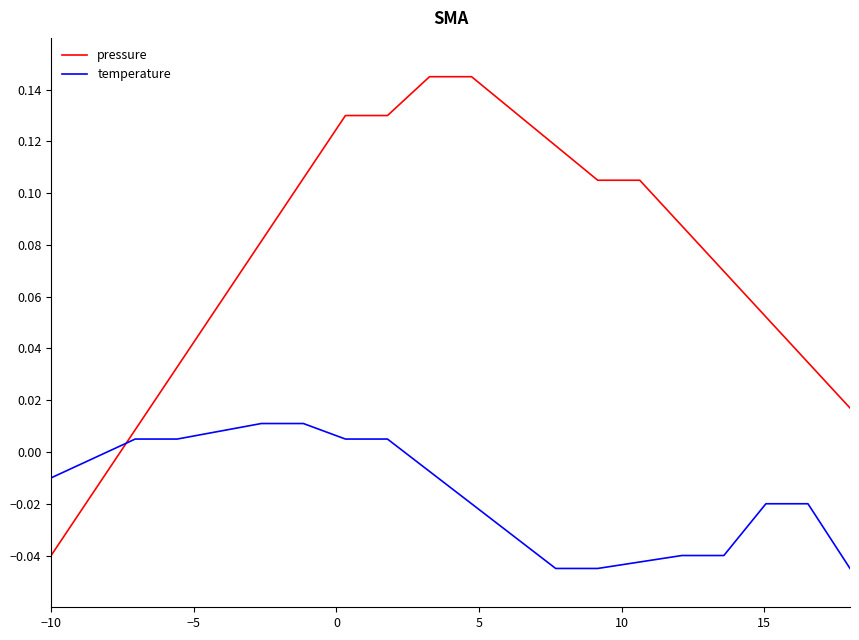

True or false: pressure and temperature cross at least once.

True